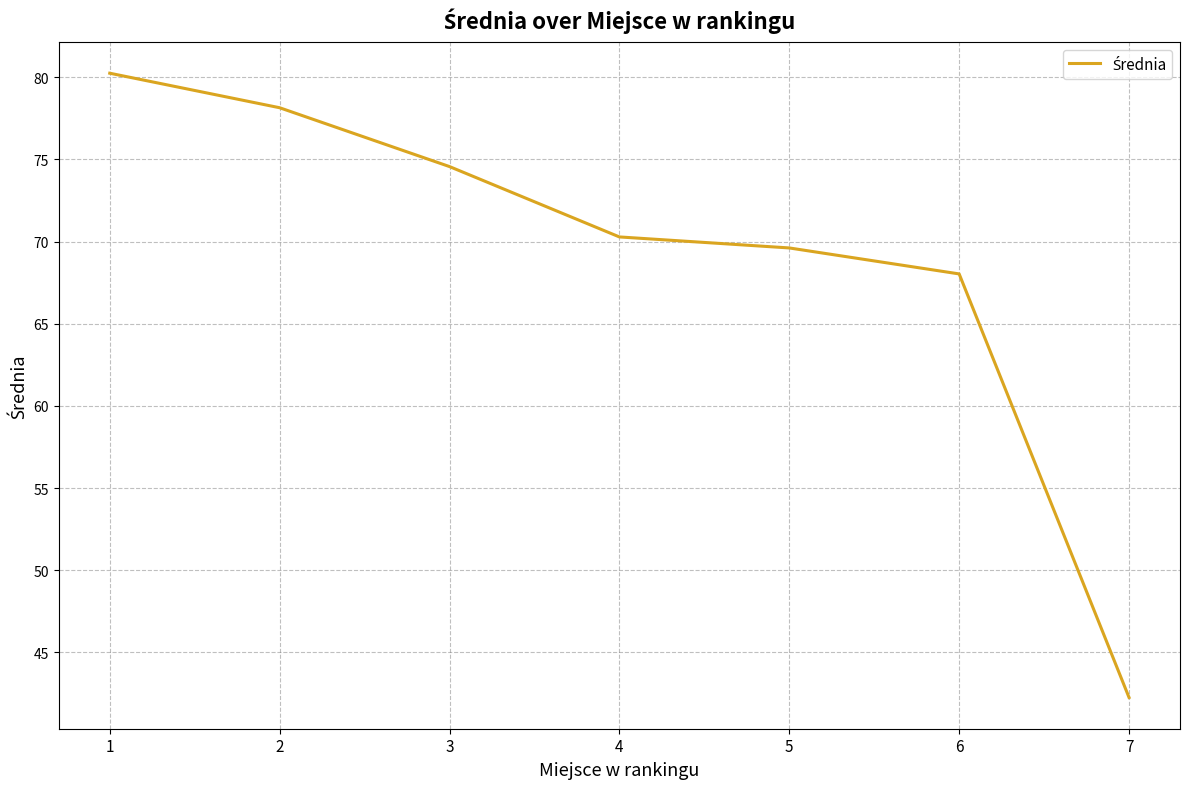

Reading left to right, what are all the values shown in this chart?

80.2	78.1	74.6	70.3	69.6	68.0	42.3